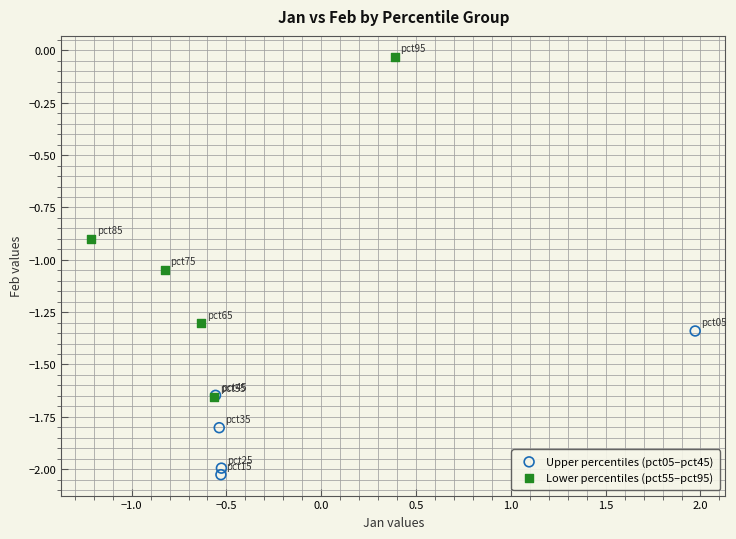

Which series has the widest spread of Y values?

Lower percentiles (pct55–pct95)